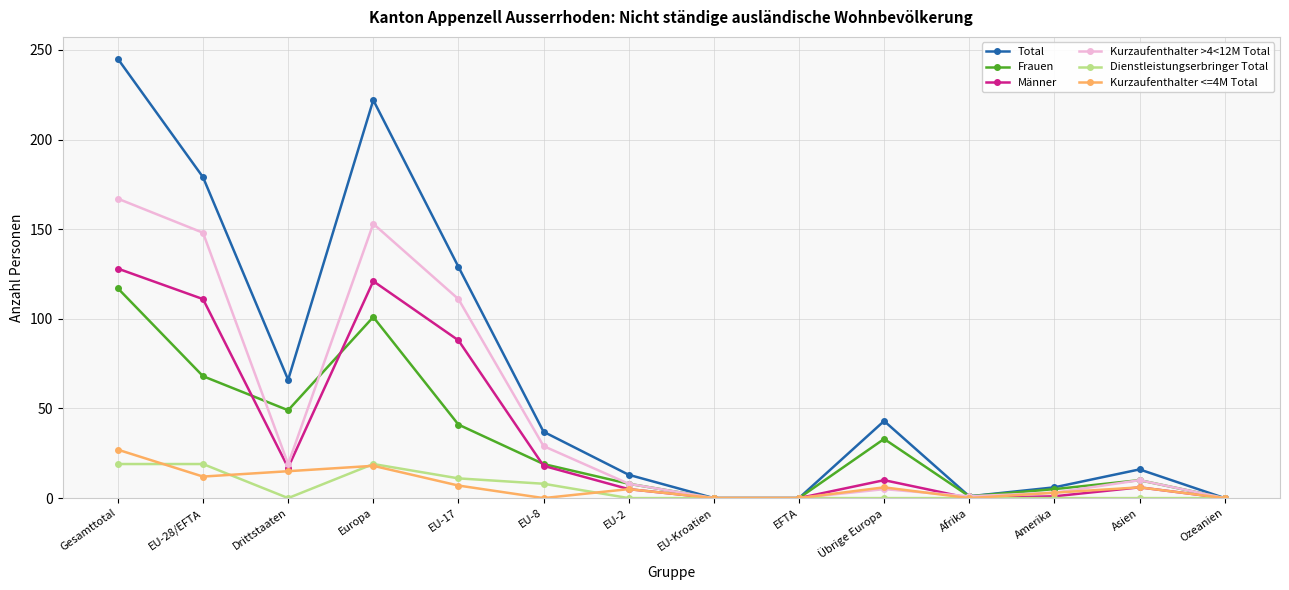

Which series changed the most between Gesamttotal and EU-8?

Total